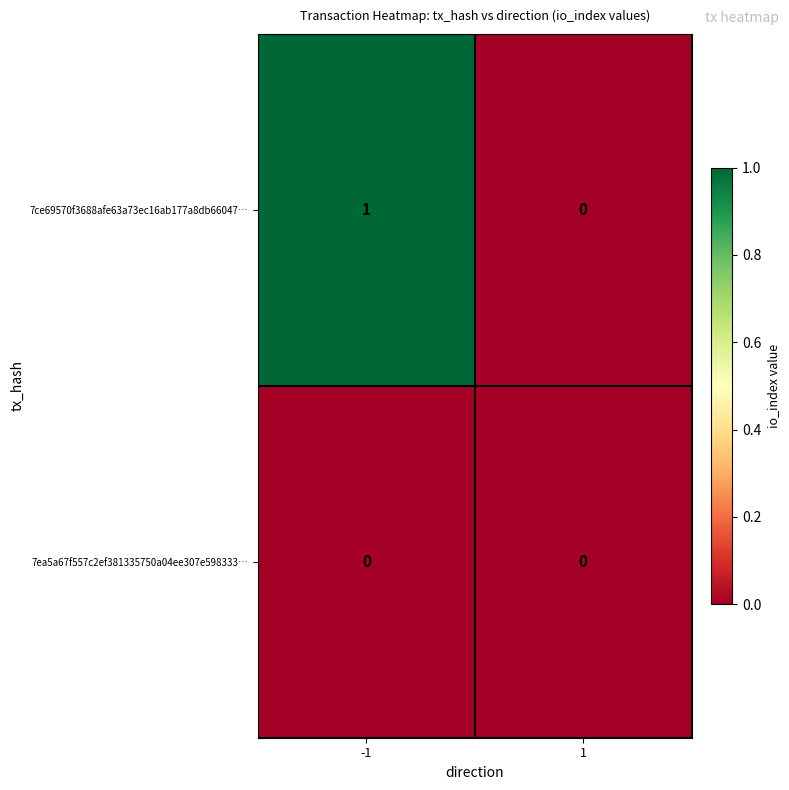

True or false: 7ce69570f3688afe63a73ec16ab177a8db66047… has a value of 2 at -1.

False